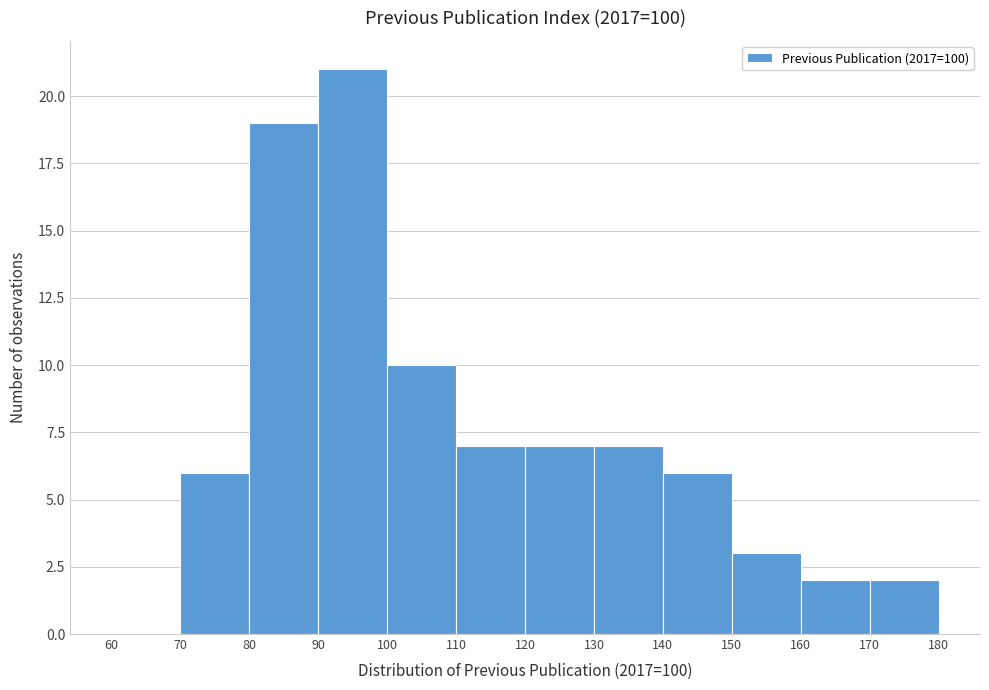

Which range on the x-axis has the tallest bar?

90 to 100